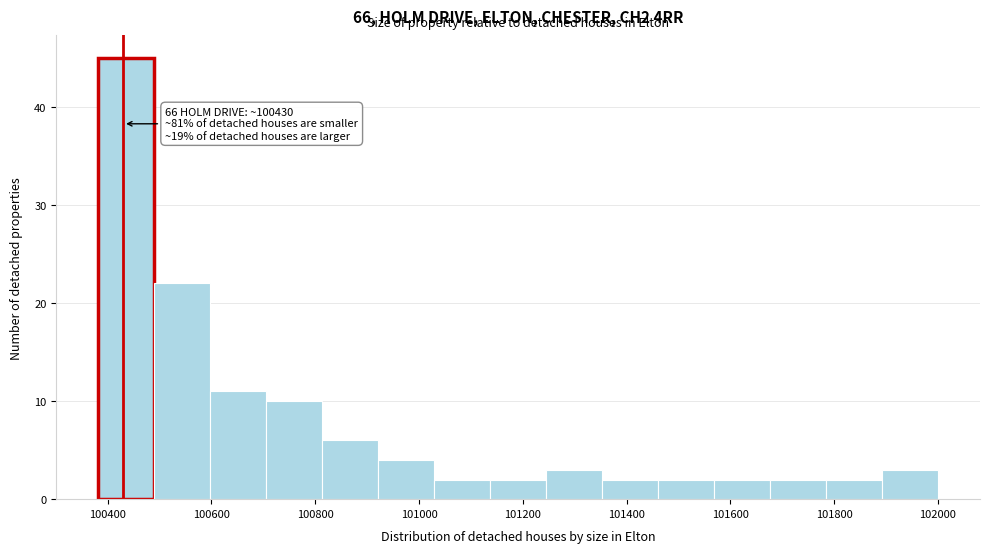

Which range on the x-axis has the tallest bar?

100380 to 100480